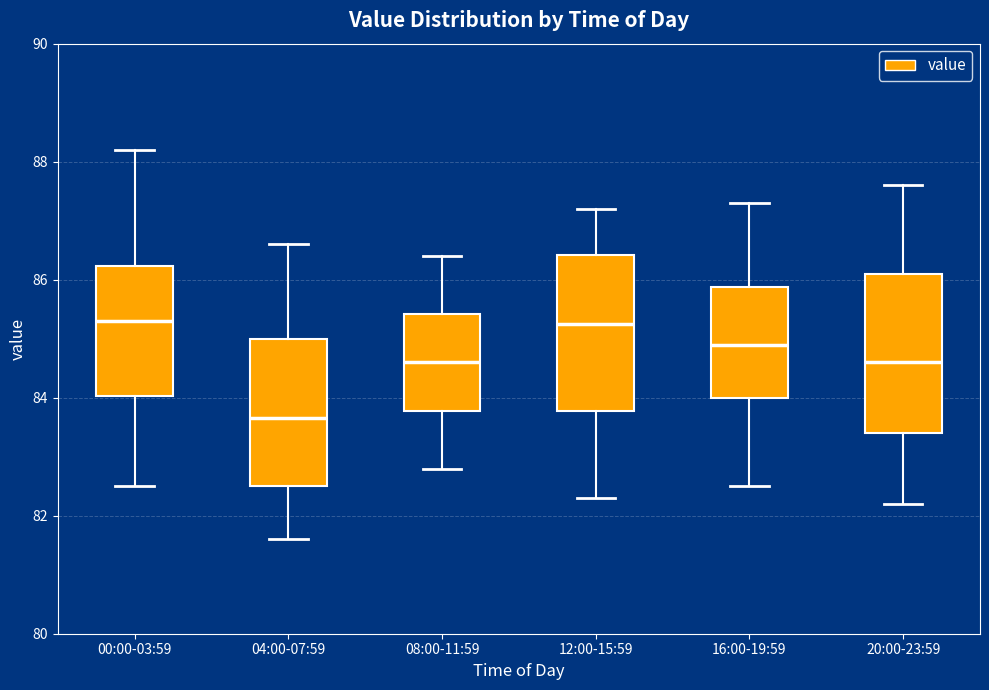

Reading left to right, read every box against the y-axis: the position of its median line, the range the box covers, and the ends of its whiskers. The values are not printed on the chart, so give them approximately, as read against the axis.

00:00-03:59: median 85.4, box 84.0 to 86.2, whiskers 82.6 to 88.2
04:00-07:59: median 83.6, box 82.6 to 85.0, whiskers 81.6 to 86.6
08:00-11:59: median 84.6, box 83.8 to 85.4, whiskers 82.8 to 86.4
12:00-15:59: median 85.2, box 83.8 to 86.4, whiskers 82.4 to 87.2
16:00-19:59: median 85.0, box 84.0 to 85.8, whiskers 82.6 to 87.4
20:00-23:59: median 84.6, box 83.4 to 86.2, whiskers 82.2 to 87.6